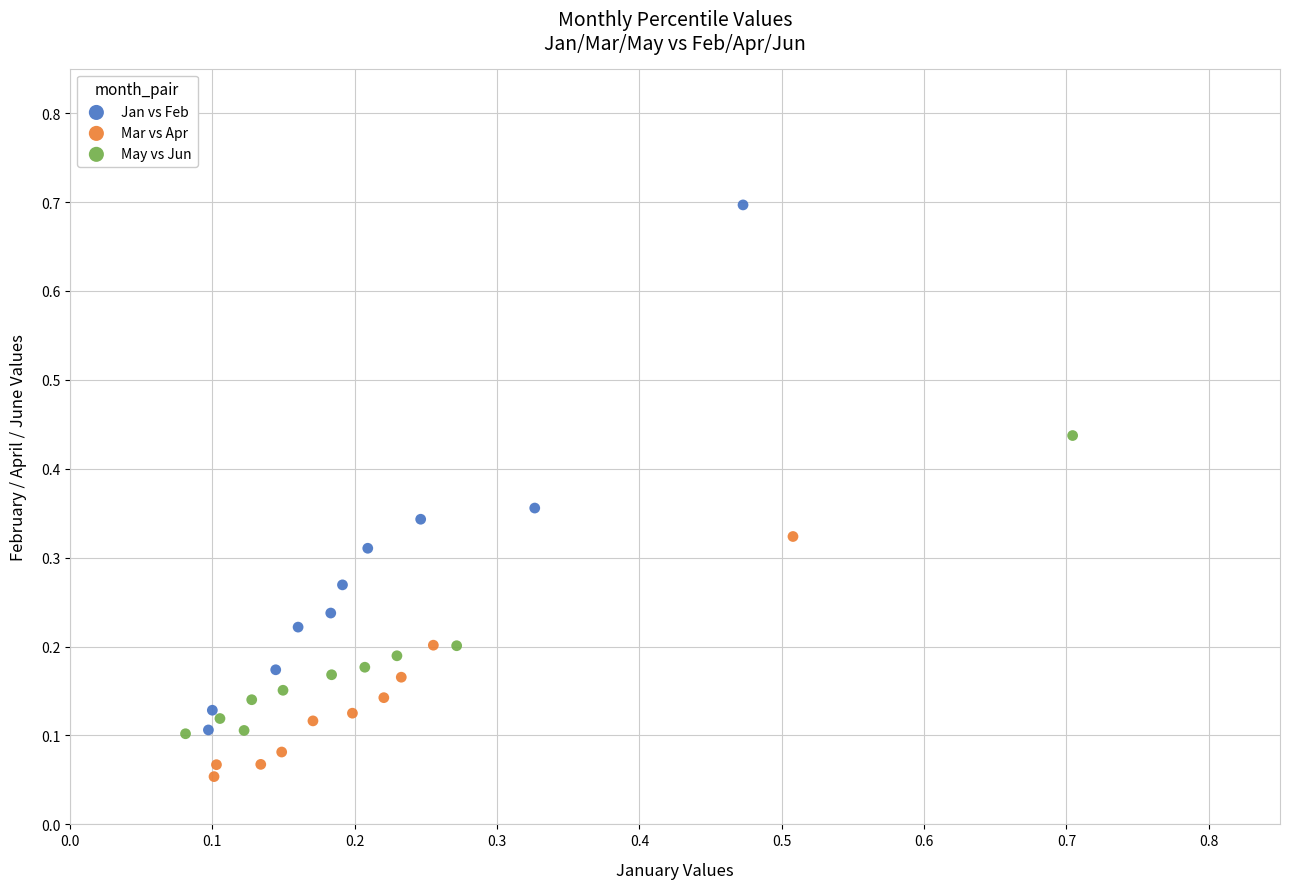

Which series has the widest spread of Y values?

Jan vs Feb